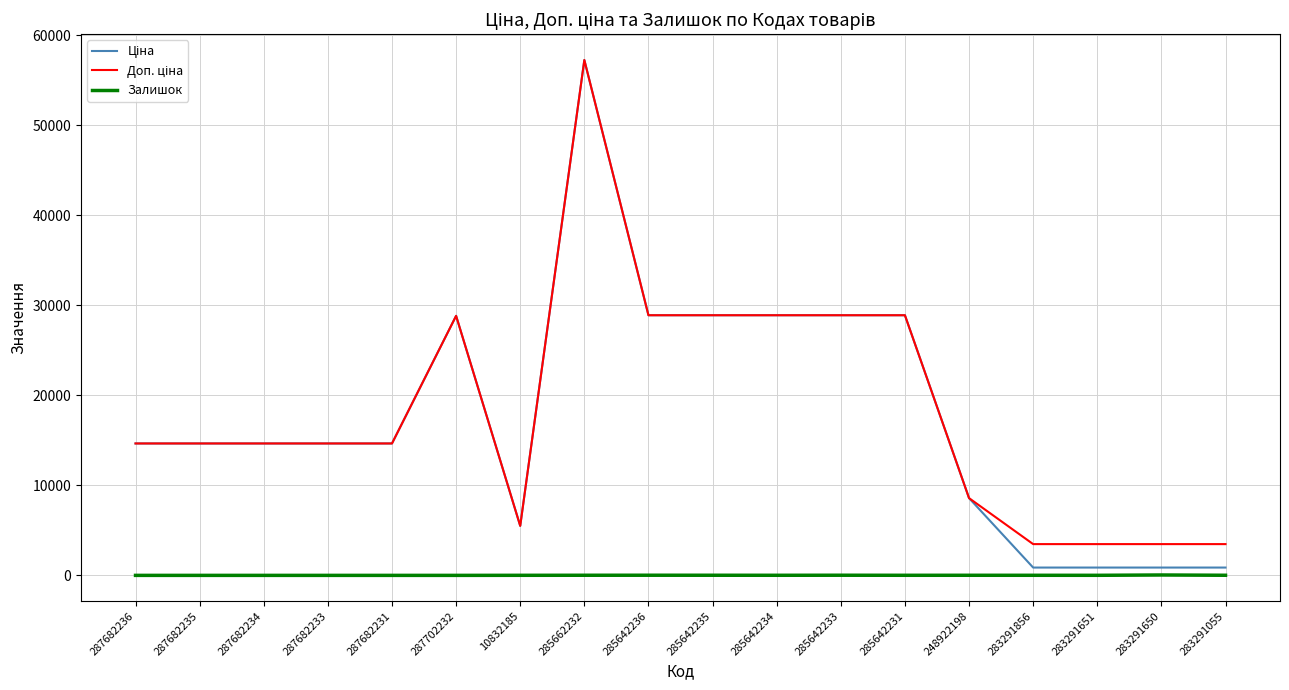

At which category does the chart reach its peak across all series?

285662232